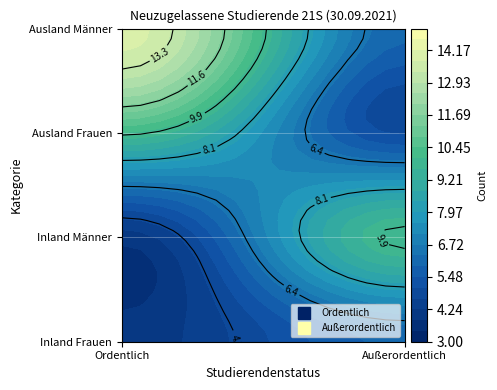

Rank the categories by Außerordentlich value from highest to lowest.

1, 0, 3, 2